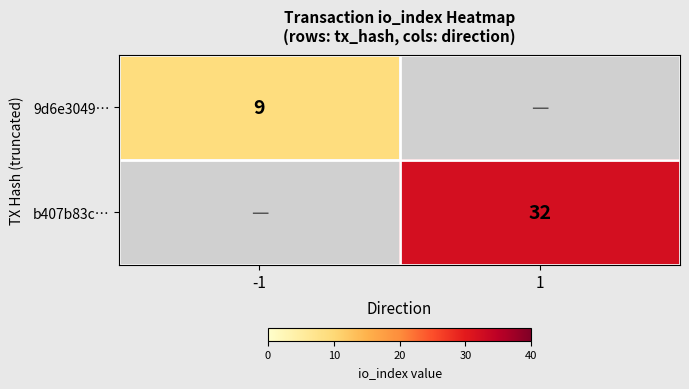

True or false: 9d6e3049… has a value of 9 at -1.

True